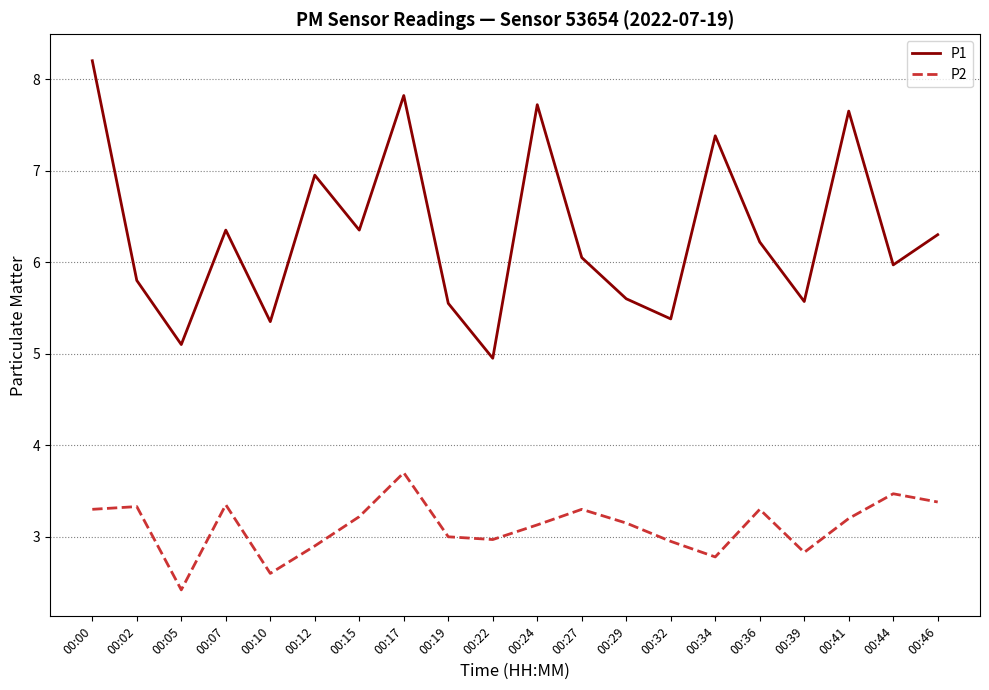

At 00:19, list the series in order from largest to smallest.

P1, P2